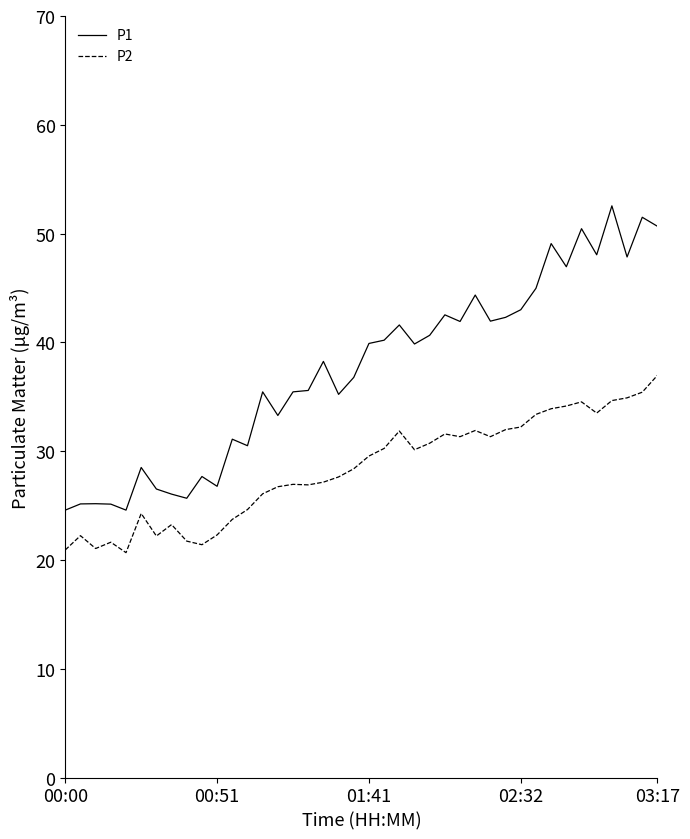

What is the difference between the maximum and minimum values in the P1 series?

28.0